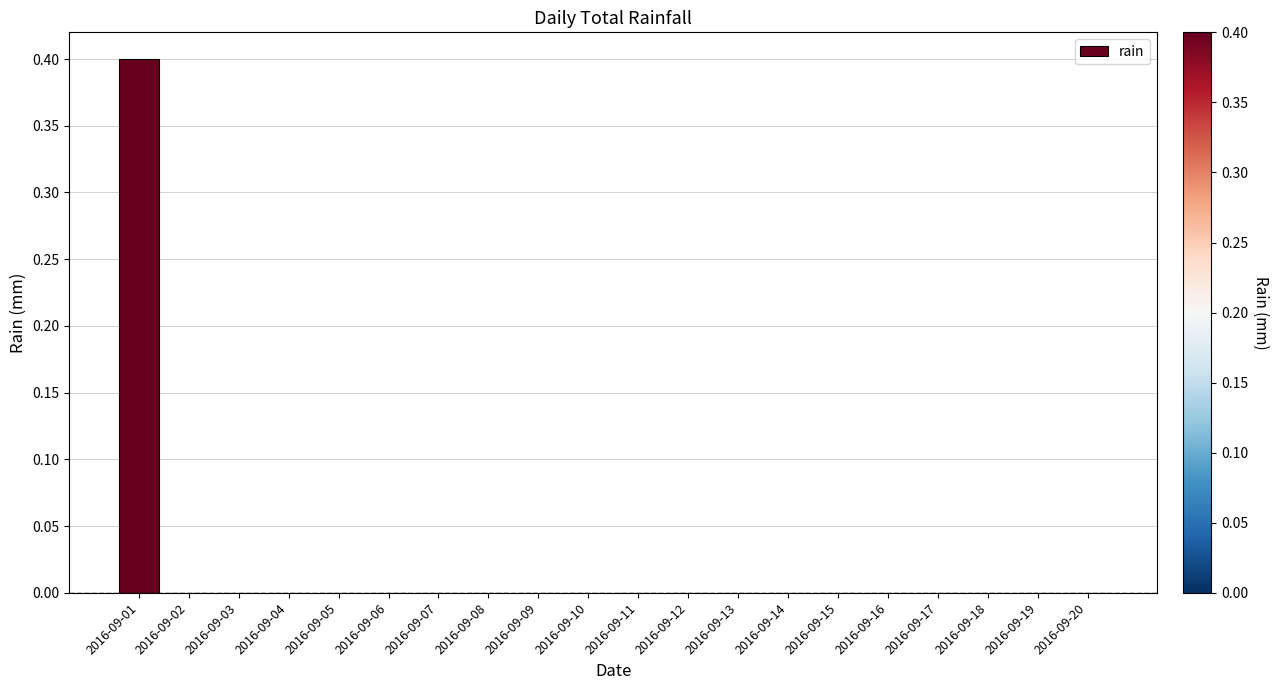

How many distinct data groups are displayed?

1